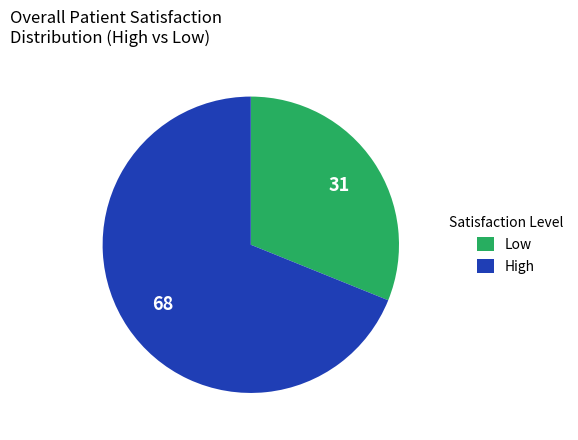

Which slice is the smallest?

Low